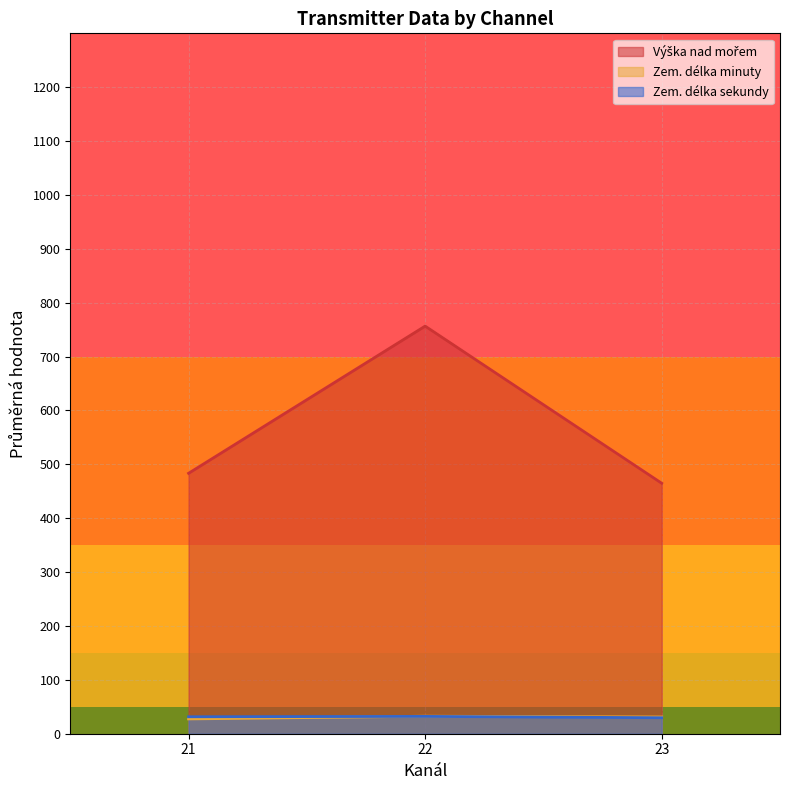

Is it true that Výška nad mořem equals 765 at 22?

True